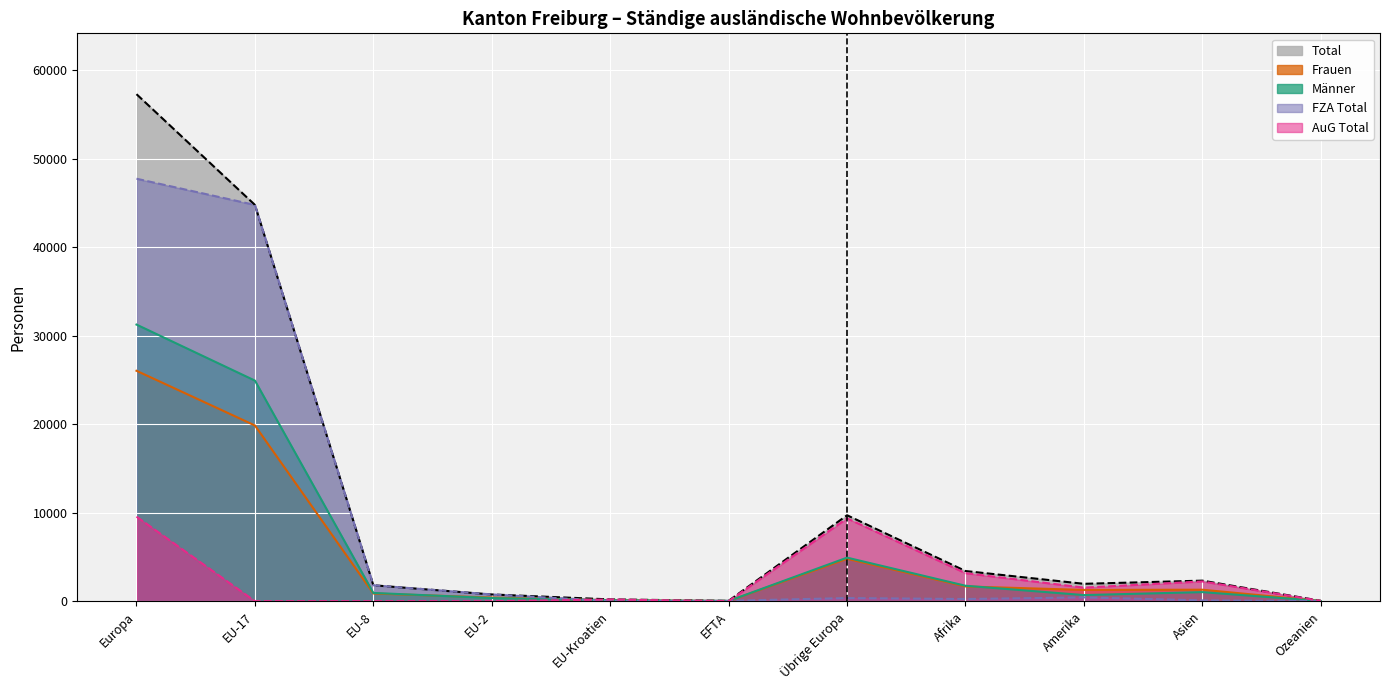

At which label is AuG Total closest to 4778?

Afrika